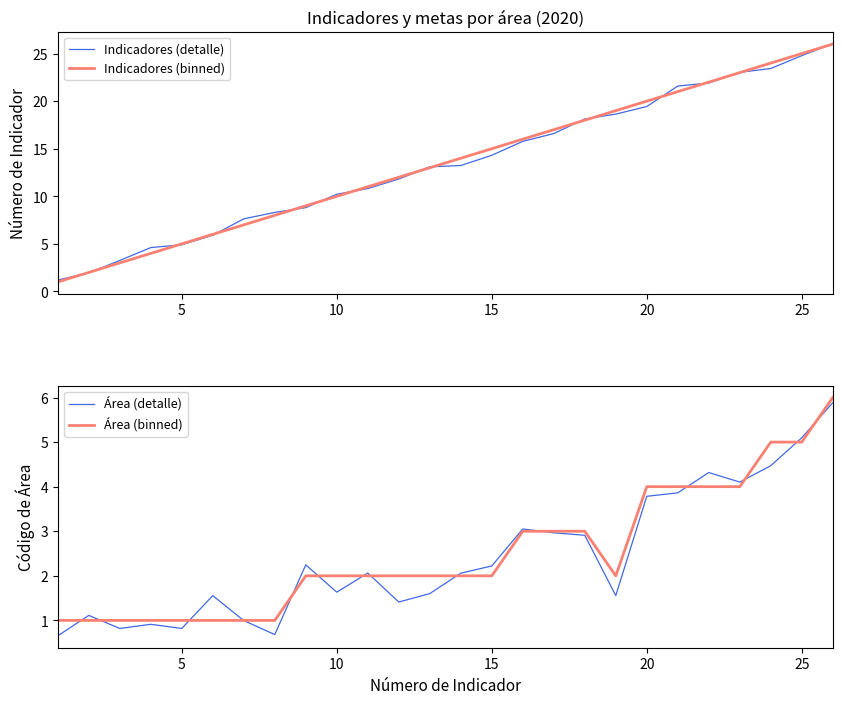

True or false: Área (detalle) has a value of 5.7 at 20.

False